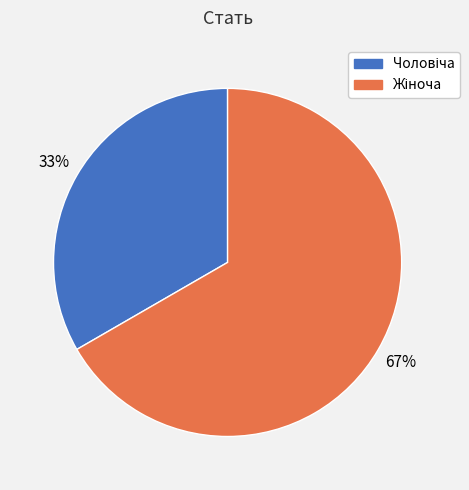

To the nearest percent, what is the average slice percentage?

50%